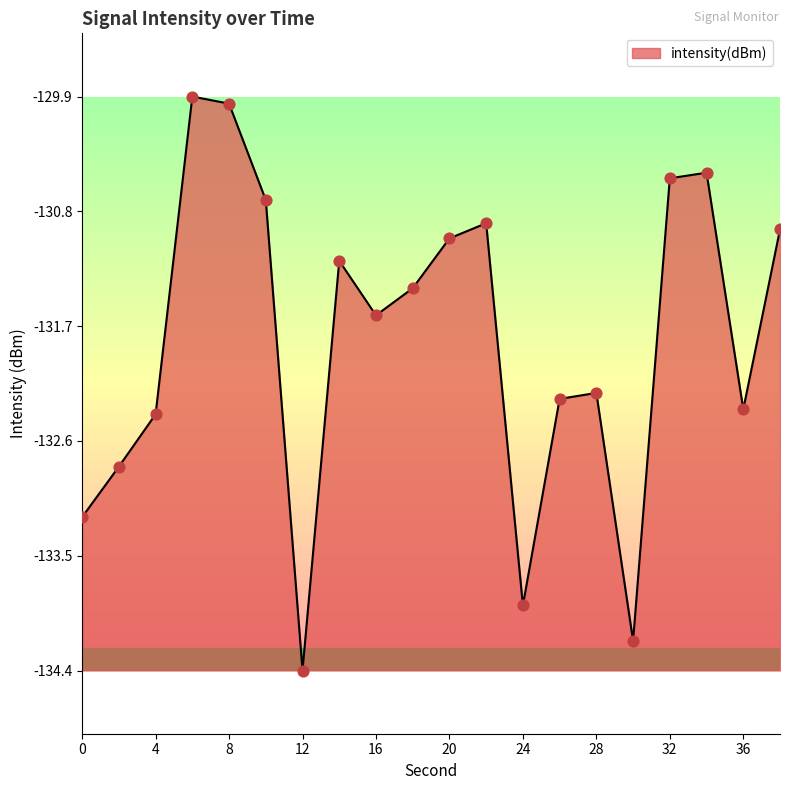

What is the difference between the maximum and minimum values?

4.5